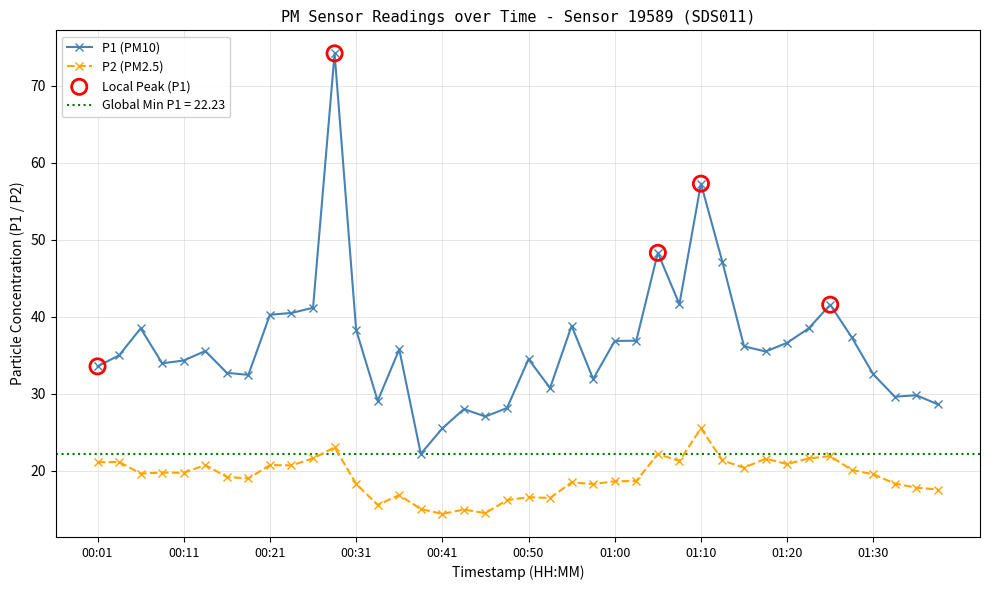

Which series contains the highest Y value?

P1 (PM10)